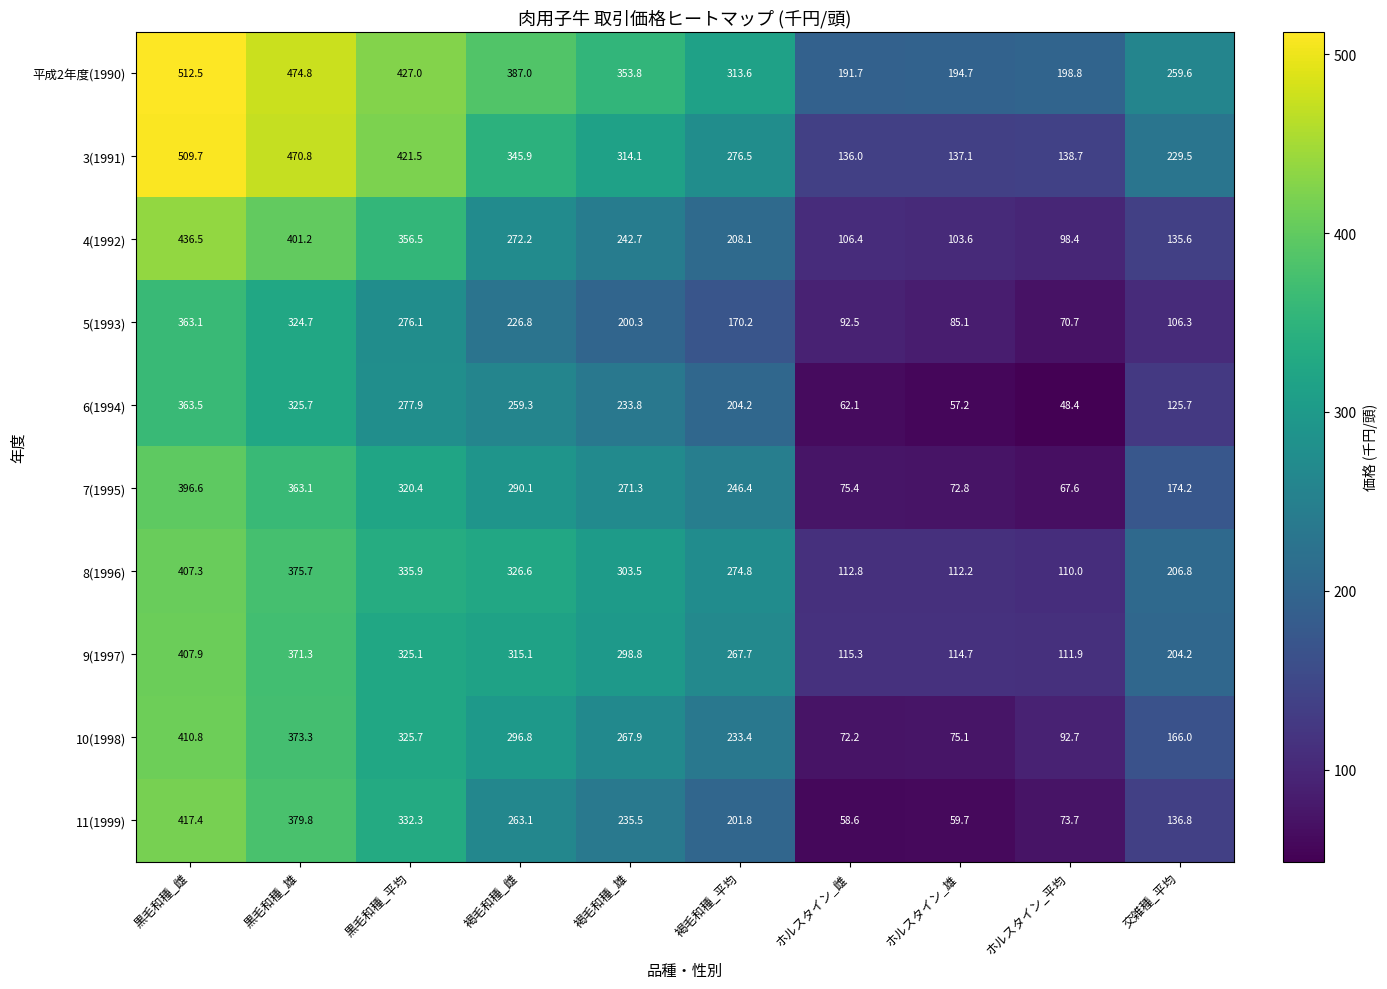

Rank the series by their maximum value, from lowest to highest.

5(1993), 6(1994), 7(1995), 8(1996), 9(1997), 10(1998), 11(1999), 4(1992), 3(1991), 平成2年度(1990)